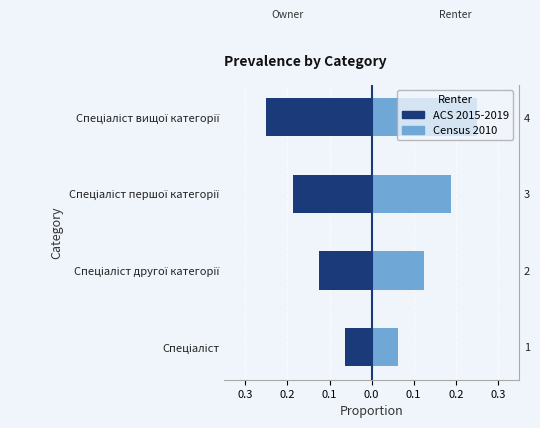

What are all the series names shown in the legend?

ACS 2015-2019, Census 2010